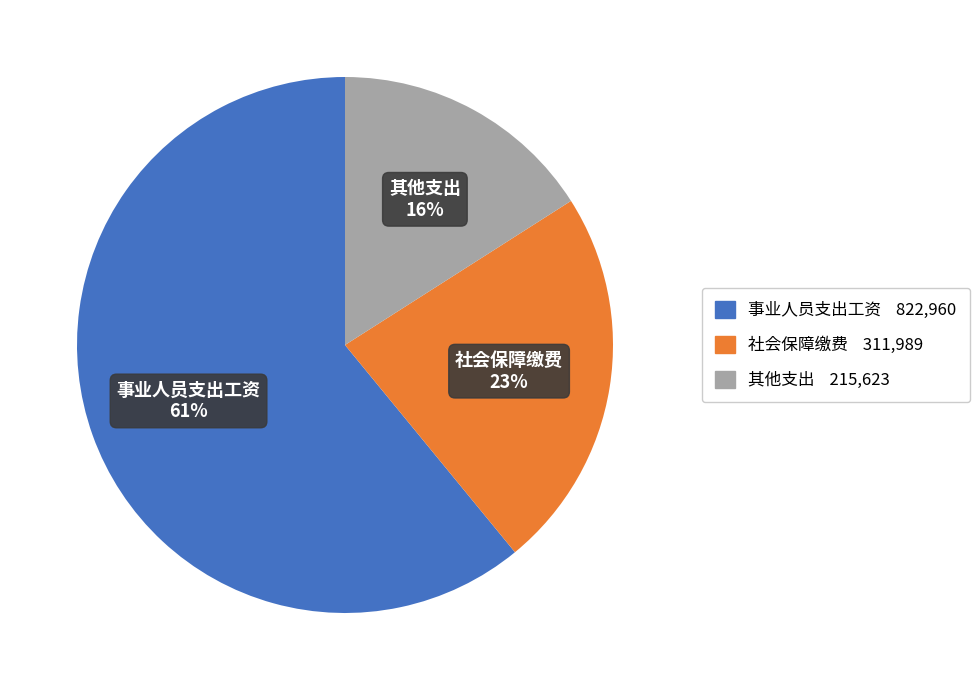

To the nearest percent, what is the average slice percentage?

33%